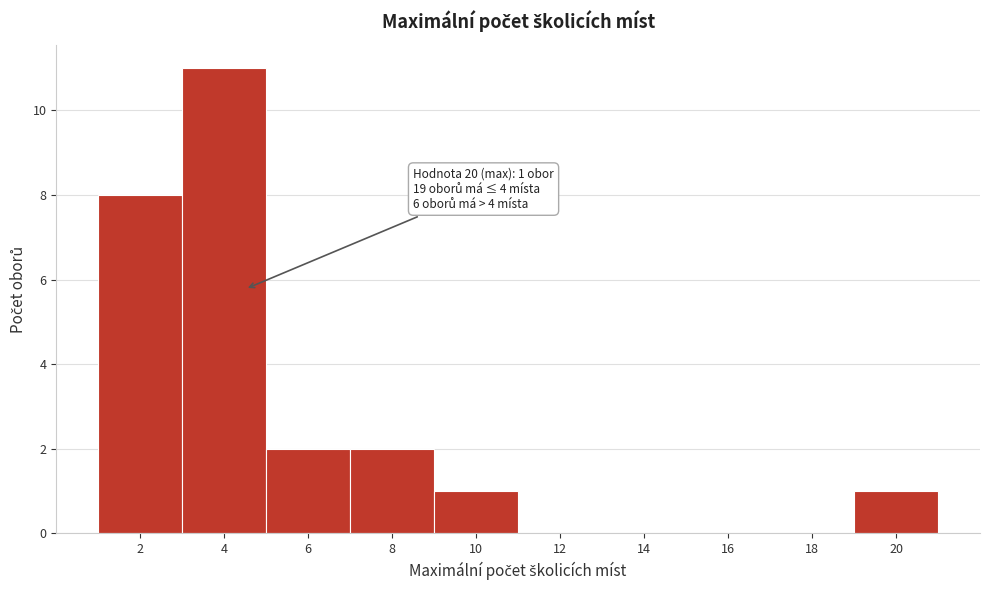

Reading left to right, what are all the values shown in this chart?

2=8	4=11	6=2	8=2	10=1	12=0	14=0	16=0	18=0	20=1